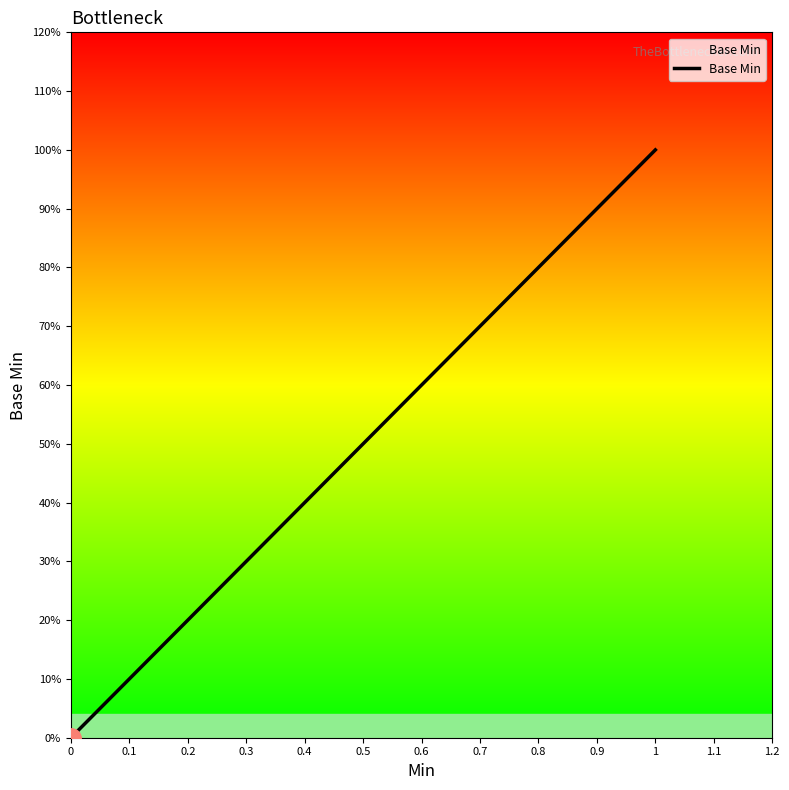

How many values are between 0 and 1?

5